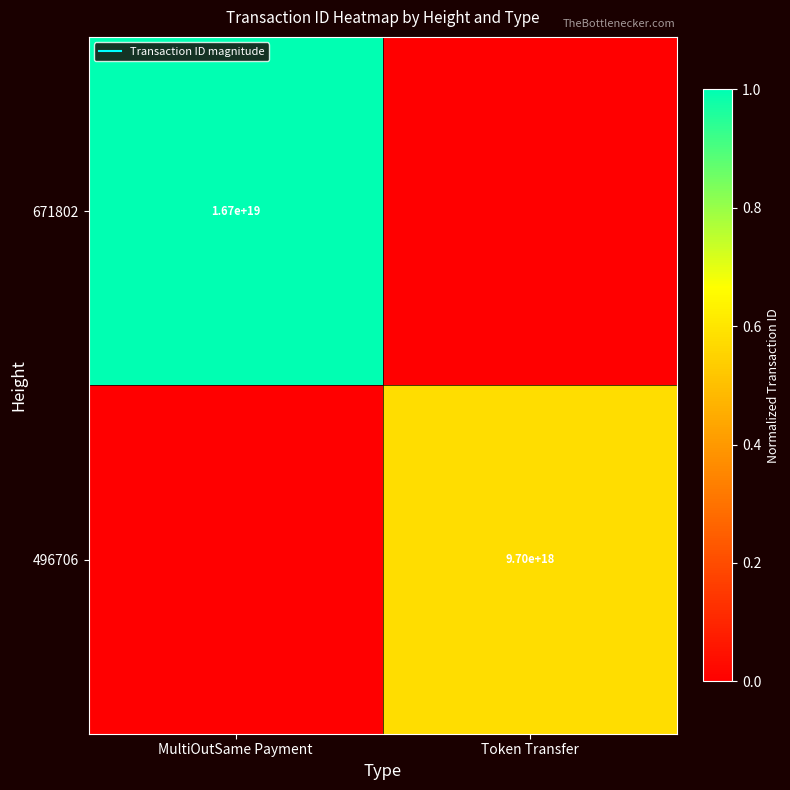

Which category has the highest value across all series?

MultiOutSame Payment